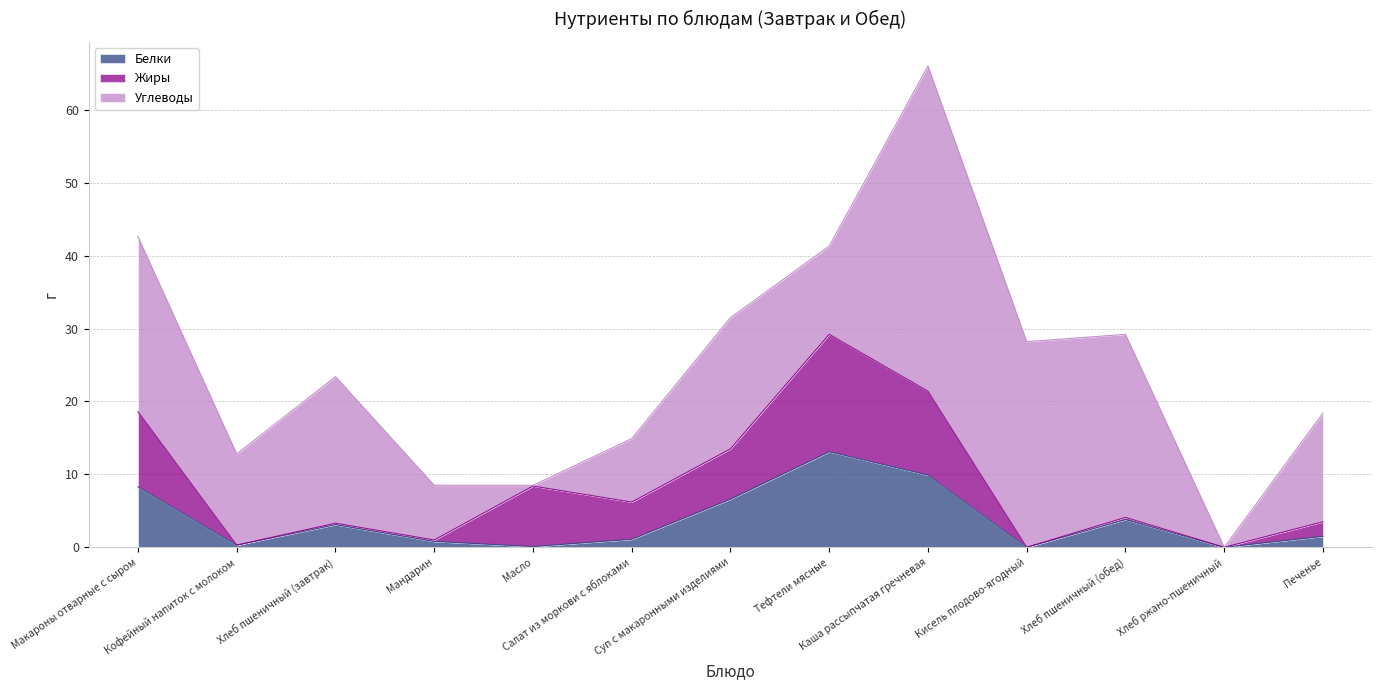

What is the label of the 6th point from the left?

Салат из моркови с яблоками